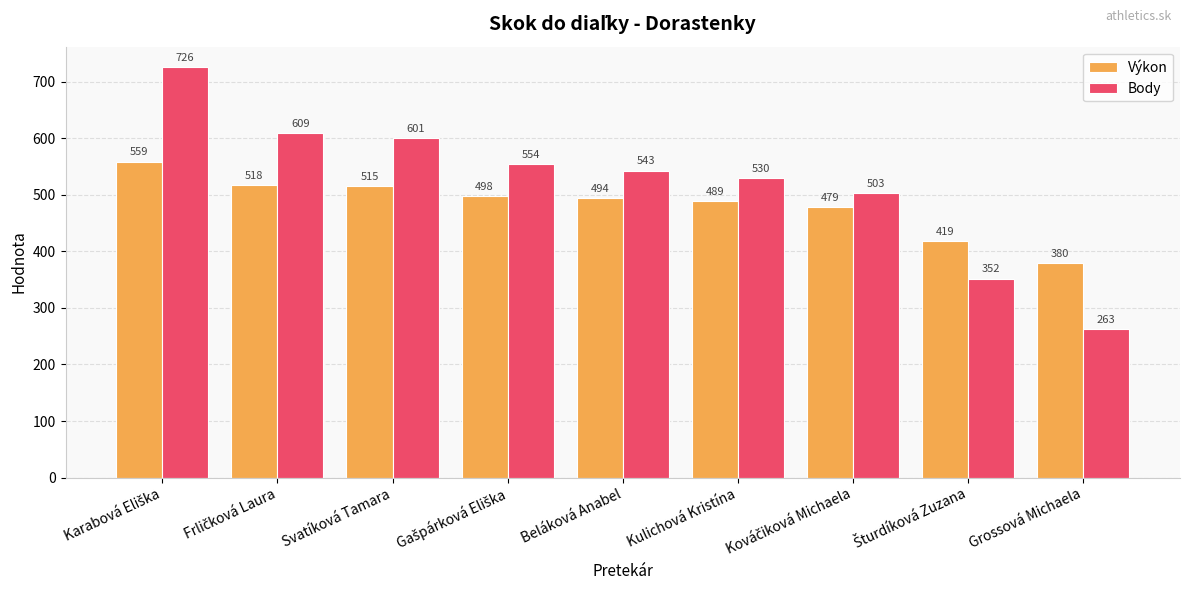

Reading left to right, list all the values displayed in this chart.

Výkon: 559	518	515	498	494	489	479	419	380
Body: 726	609	601	554	543	530	503	352	263